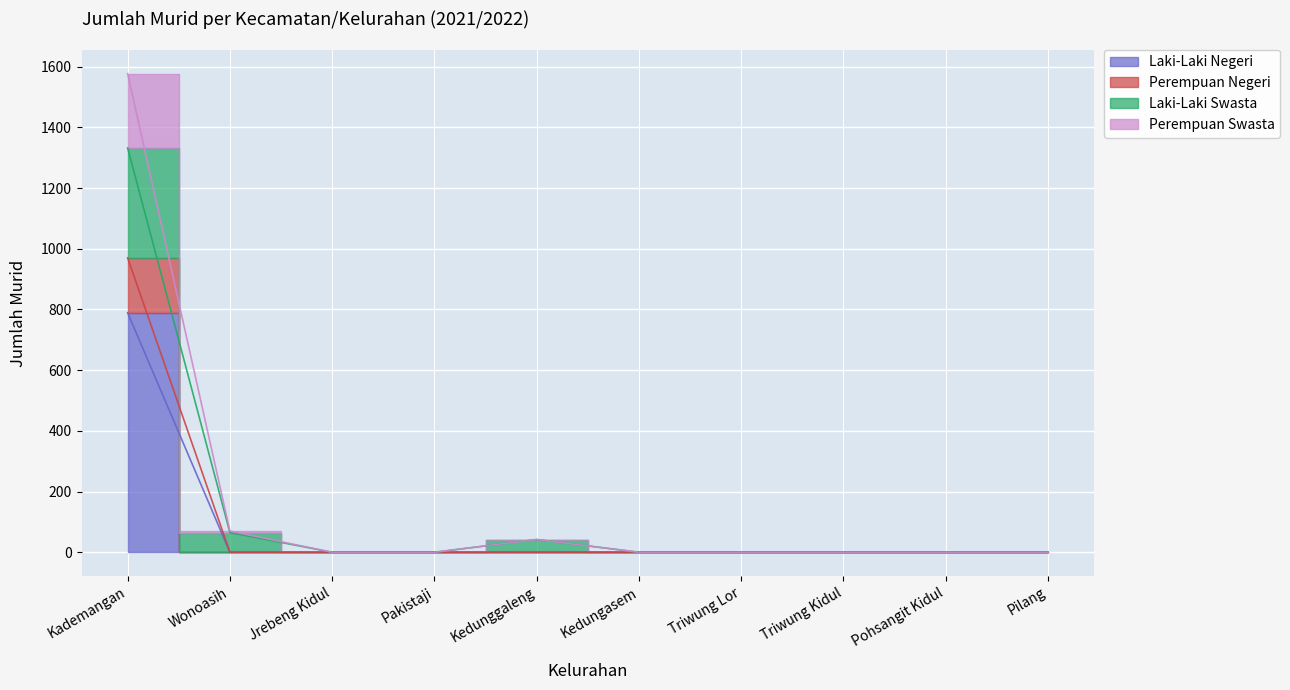

The value of Laki-Laki Swasta at Pilang is 450. True or false?

False